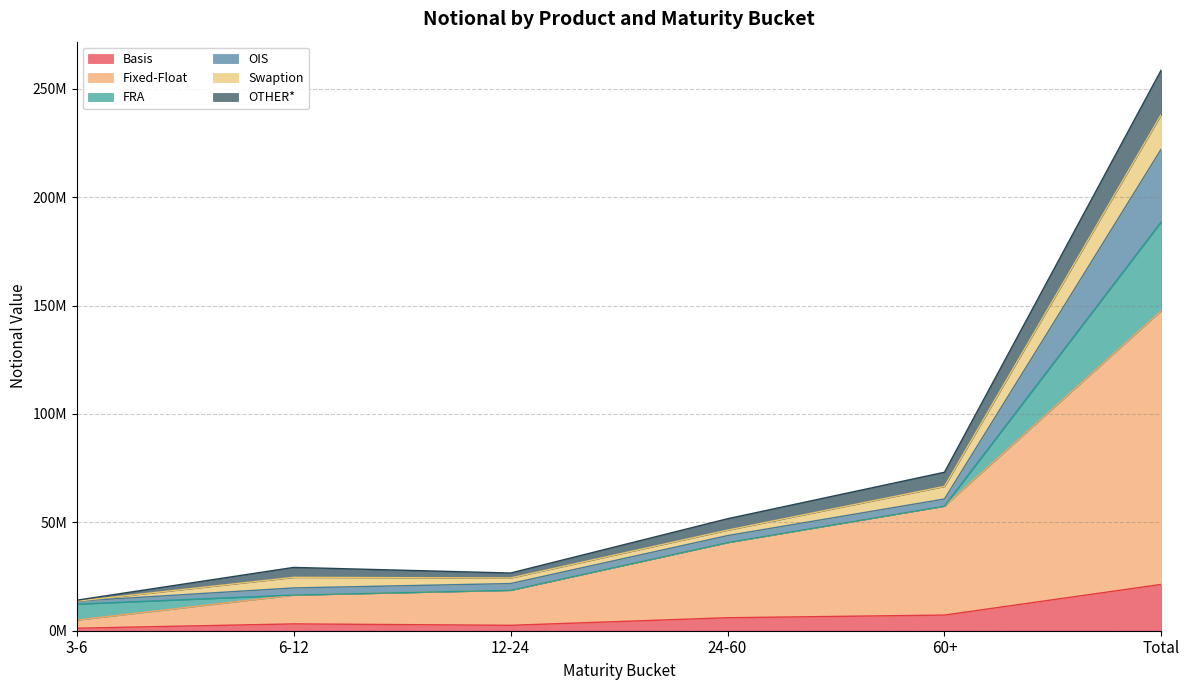

Does the chart display data point markers on the line(s)?

No